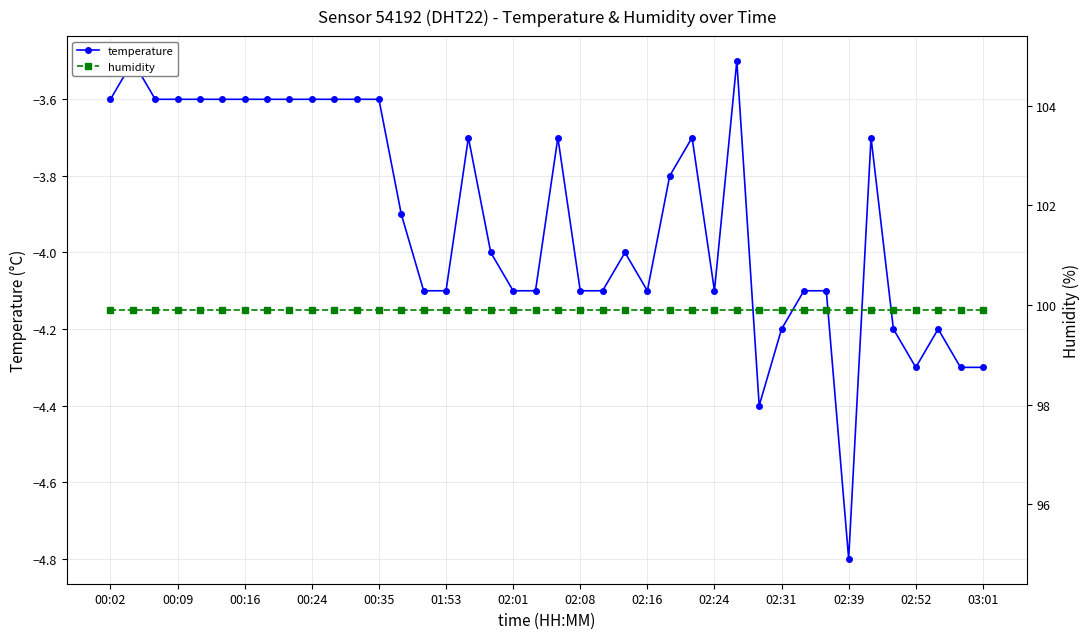

Reading left to right, list all the values displayed in this chart.

temperature: -3.6	-3.5	-3.6	-3.6	-3.6	-3.6	-3.6	-3.6	-3.6	-3.6	-3.6	-3.6	-3.6	-3.9	-4.1	-4.1	-3.7	-4.0	-4.1	-4.1	-3.7	-4.1	-4.1	-4.0	-4.1	-3.8	-3.7	-4.1	-3.5	-4.4	-4.2	-4.1	-4.1	-4.8	-3.7	-4.2	-4.3	-4.2	-4.3	-4.3
humidity: 99.9	99.9	99.9	99.9	99.9	99.9	99.9	99.9	99.9	99.9	99.9	99.9	99.9	99.9	99.9	99.9	99.9	99.9	99.9	99.9	99.9	99.9	99.9	99.9	99.9	99.9	99.9	99.9	99.9	99.9	99.9	99.9	99.9	99.9	99.9	99.9	99.9	99.9	99.9	99.9